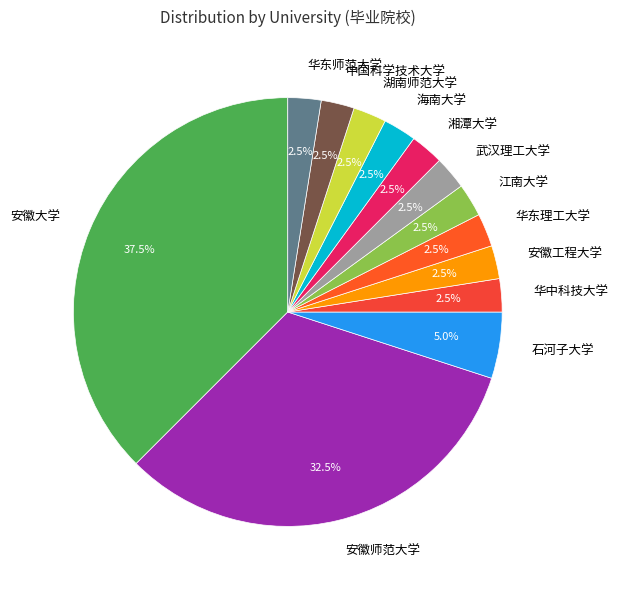

Which has a higher value, 安徽师范大学 or 华东理工大学?

安徽师范大学